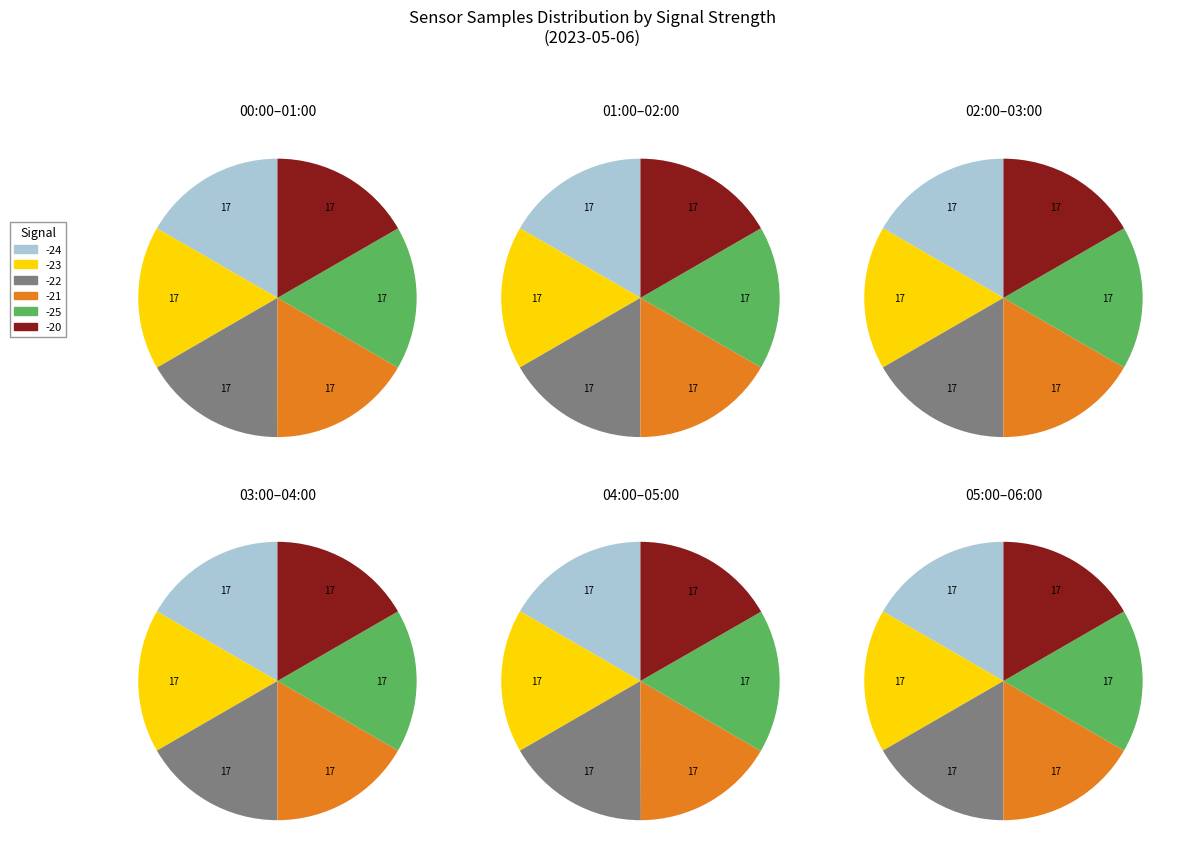

Does -23 account for over 50% of the chart?

No